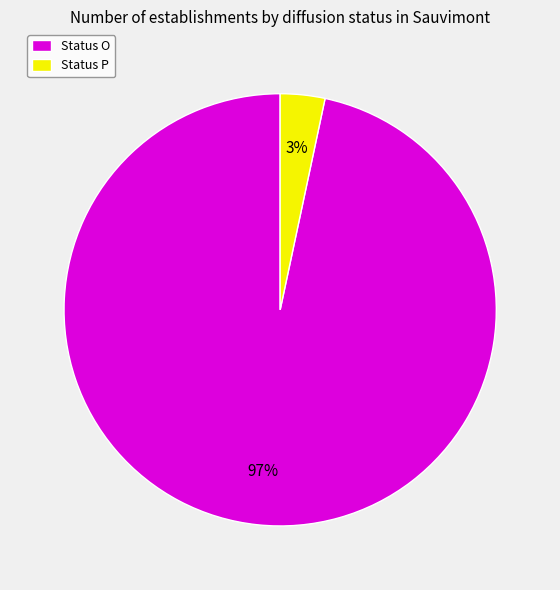

Is the sum of Status P and Status O greater than half?

Yes